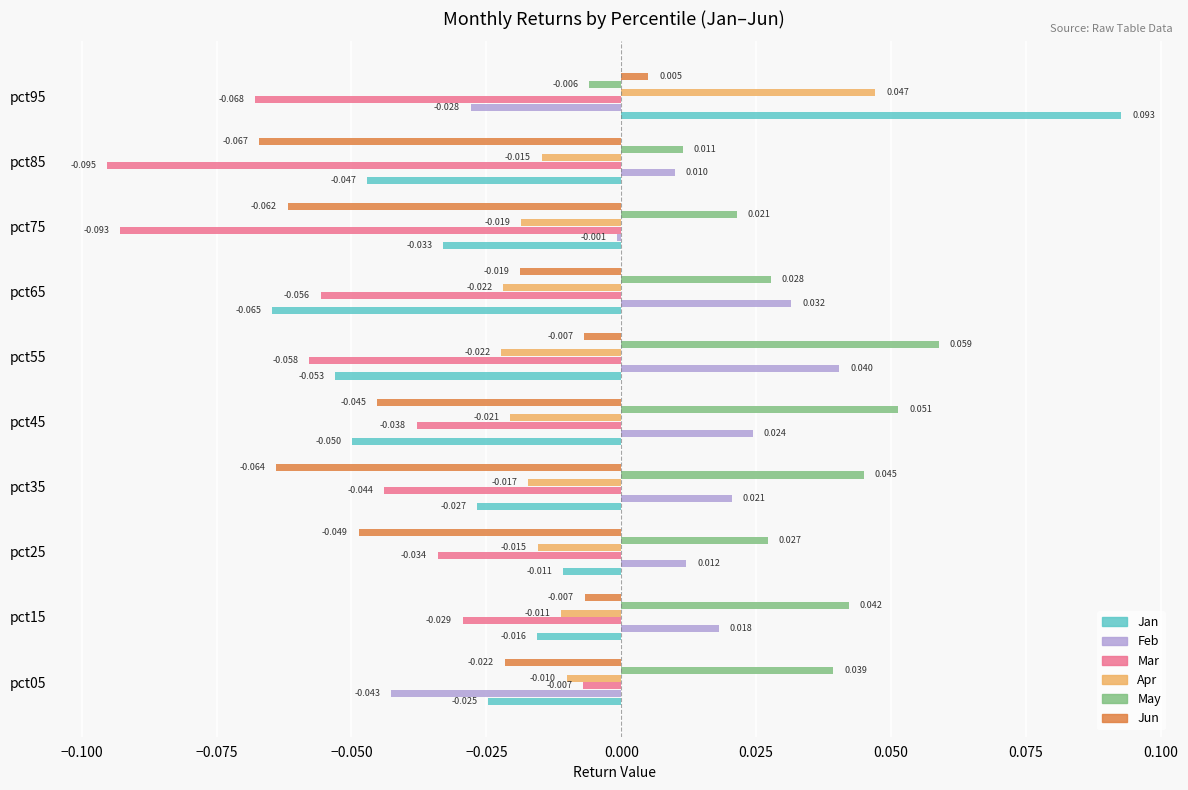

Which series changed the most between pct15 and pct65?

Jan